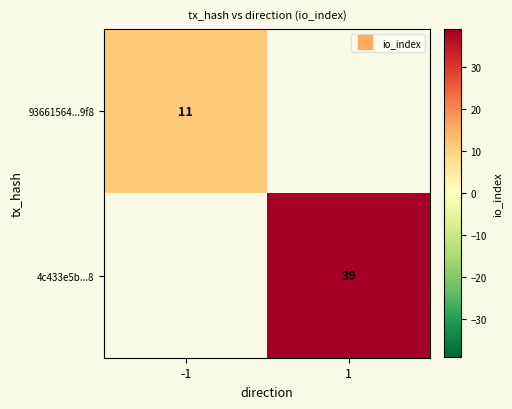

Which label corresponds to the largest value in the chart?

1